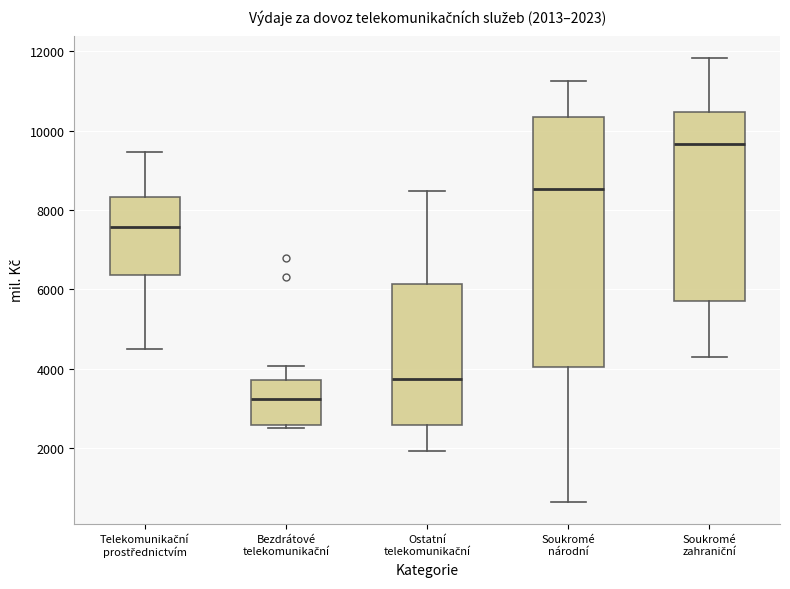

Which box's median line is the highest?

Soukromé zahraniční